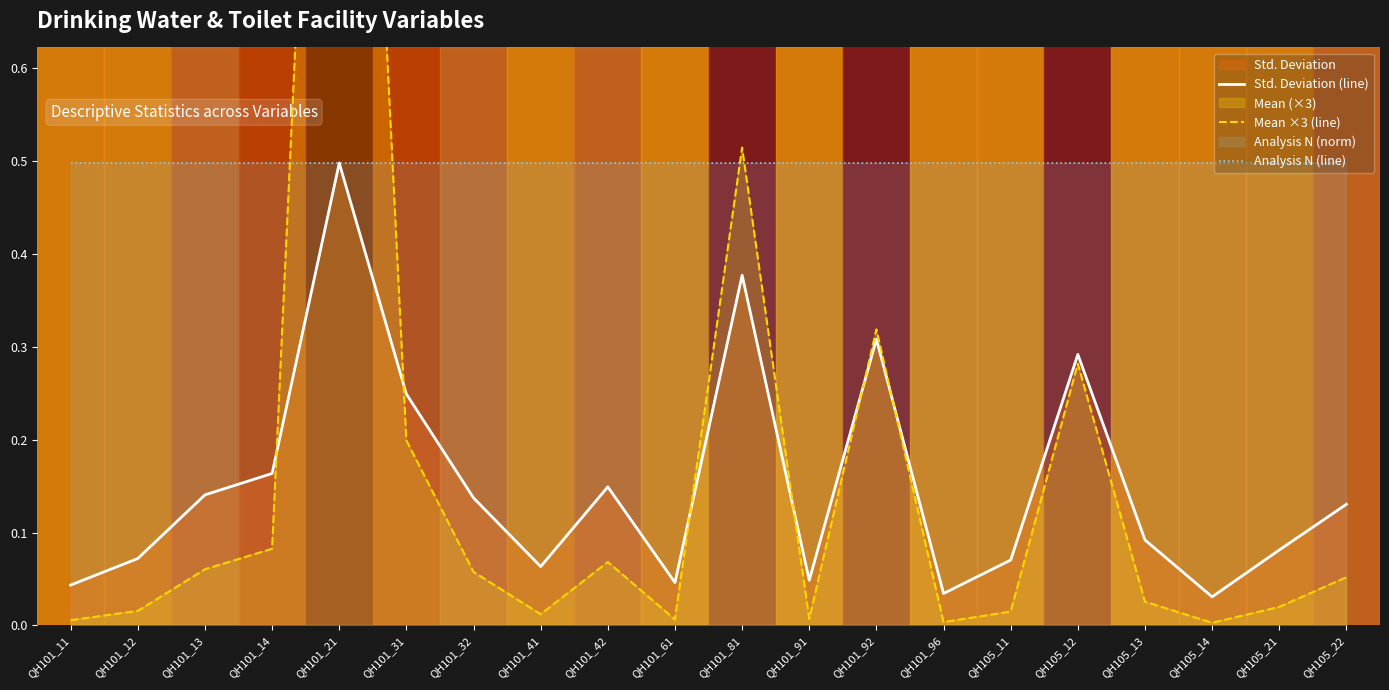

Count the number of categories in the chart.

20